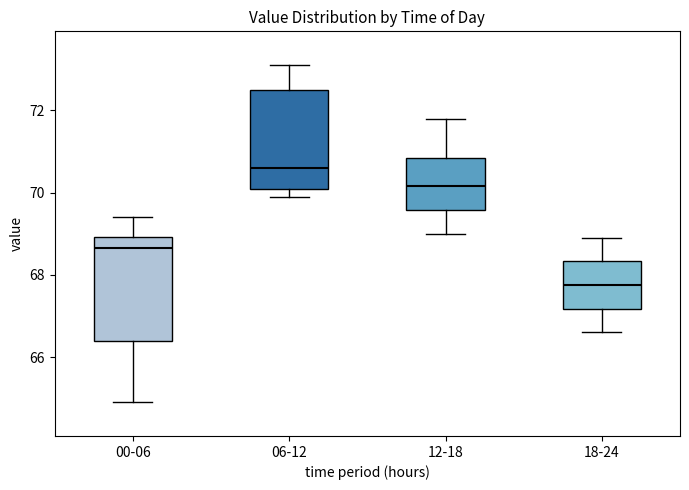

Reading left to right, transcribe this box plot: for each box, give where its median line is, the range the box spans, and where its two whiskers end, as read against the y-axis. The values are not printed on the chart, so give them approximately, as read against the axis.

00-06: median 68.6, box 66.4 to 69.0, whiskers 65.0 to 69.4
06-12: median 70.6, box 70.0 to 72.6, whiskers 70.0 (just below the box's lower edge) to 73.2
12-18: median 70.2, box 69.6 to 70.8, whiskers 69.0 to 71.8
18-24: median 67.8, box 67.2 to 68.4, whiskers 66.6 to 69.0